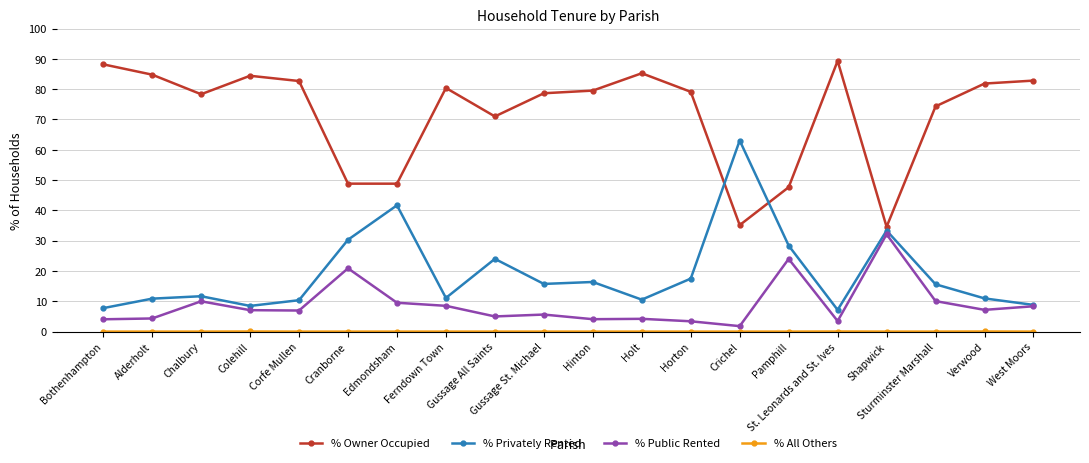

Is it true that % Privately Rented equals 15.6 at Sturminster Marshall?

True